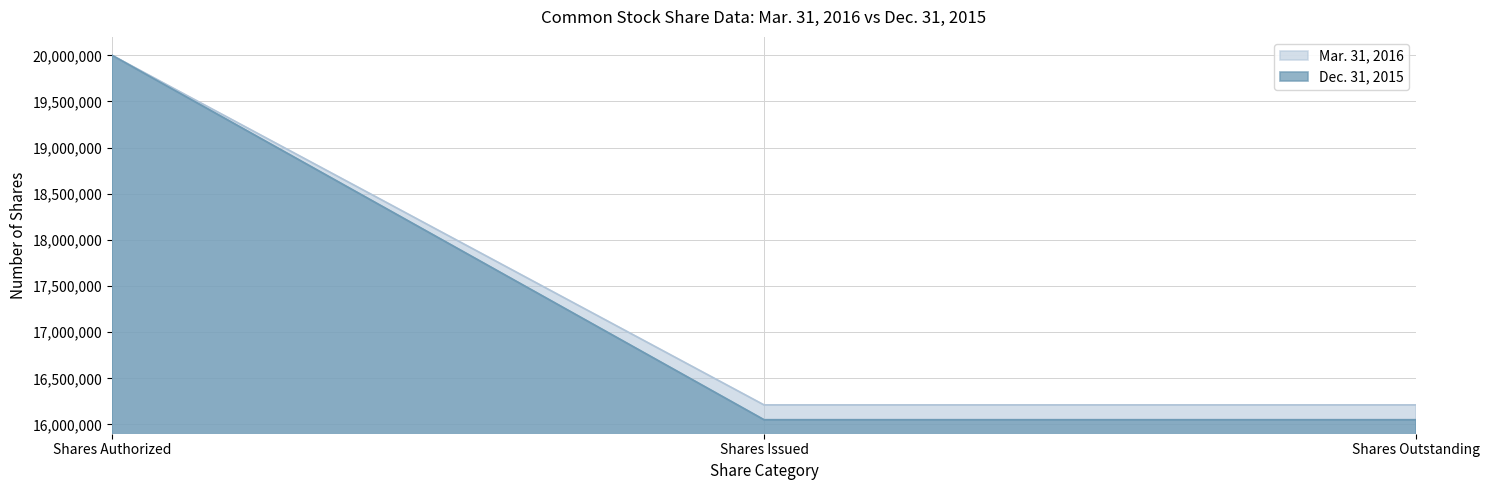

Rank the series by their maximum value, from highest to lowest.

Mar. 31, 2016, Dec. 31, 2015